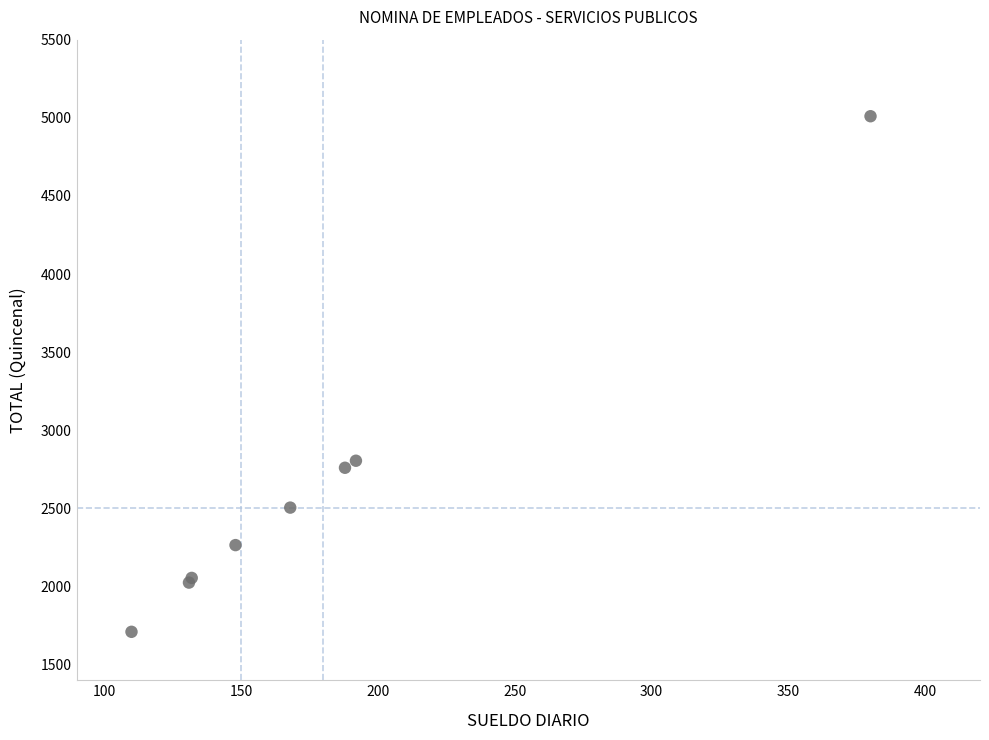

What Y value in the scatter plot is closest to 3360?

2805